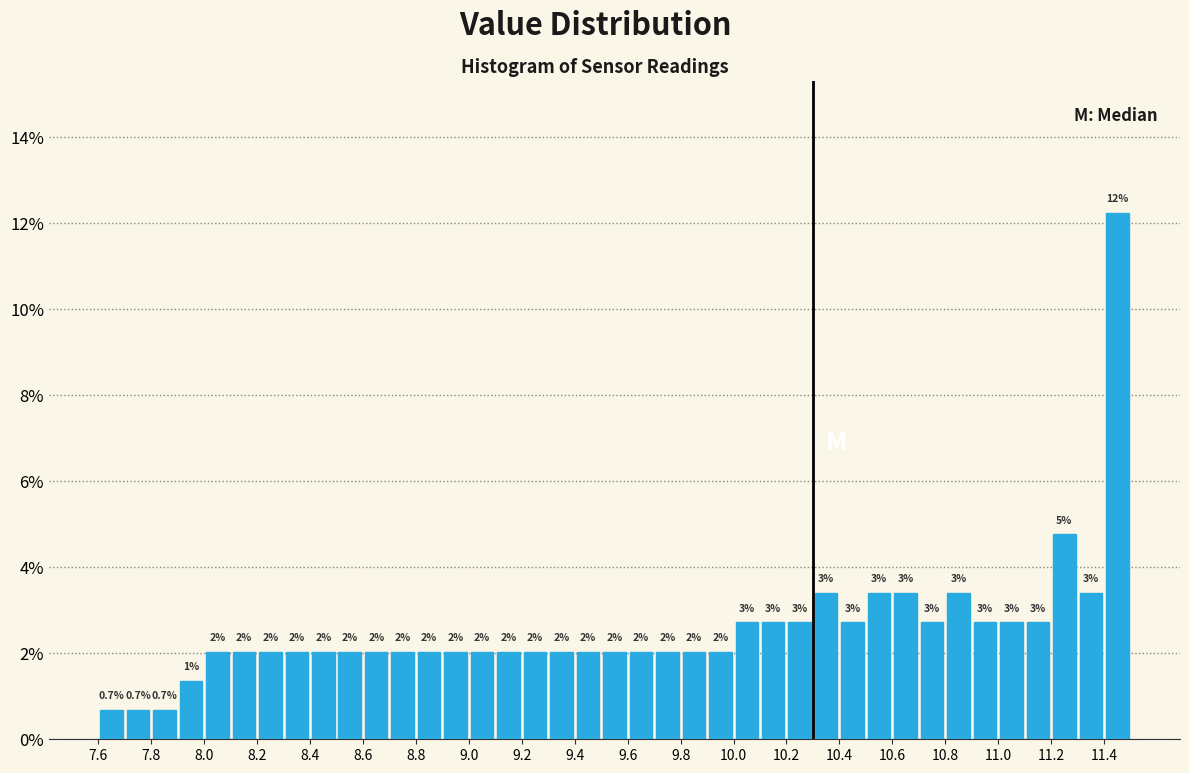

Over which range of the x-axis is the bar tallest?

11.4 to 11.5